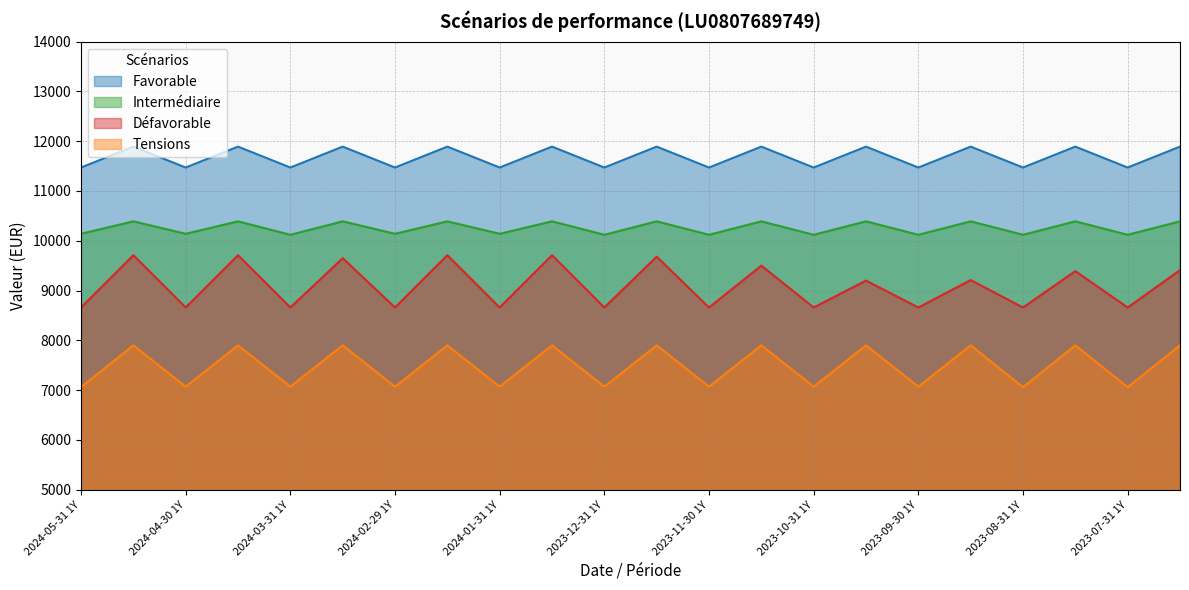

Reading left to right, extract all data points from this chart.

Défavorable: 2024-05-31 1Y=8660	2024-05-31 RHP=9710	2024-04-30 1Y=8660	2024-04-30 RHP=9710	2024-03-31 1Y=8660	2024-03-31 RHP=9650	2024-02-29 1Y=8660	2024-02-29 RHP=9710	2024-01-31 1Y=8660	2024-01-31 RHP=9710	2023-12-31 1Y=8660	2023-12-31 RHP=9680	2023-11-30 1Y=8660	2023-11-30 RHP=9500	2023-10-31 1Y=8660	2023-10-31 RHP=9200	2023-09-30 1Y=8660	2023-09-30 RHP=9210	2023-08-31 1Y=8660	2023-08-31 RHP=9390	2023-07-31 1Y=8660	2023-07-31 RHP=9410
Tensions: 2024-05-31 1Y=7060	2024-05-31 RHP=7900	2024-04-30 1Y=7070	2024-04-30 RHP=7900	2024-03-31 1Y=7070	2024-03-31 RHP=7900	2024-02-29 1Y=7070	2024-02-29 RHP=7900	2024-01-31 1Y=7070	2024-01-31 RHP=7900	2023-12-31 1Y=7070	2023-12-31 RHP=7900	2023-11-30 1Y=7070	2023-11-30 RHP=7900	2023-10-31 1Y=7070	2023-10-31 RHP=7900	2023-09-30 1Y=7070	2023-09-30 RHP=7900	2023-08-31 1Y=7060	2023-08-31 RHP=7900	2023-07-31 1Y=7060	2023-07-31 RHP=7900
Intermédiaire: 2024-05-31 1Y=10140	2024-05-31 RHP=10390	2024-04-30 1Y=10140	2024-04-30 RHP=10390	2024-03-31 1Y=10120	2024-03-31 RHP=10390	2024-02-29 1Y=10140	2024-02-29 RHP=10390	2024-01-31 1Y=10140	2024-01-31 RHP=10390	2023-12-31 1Y=10120	2023-12-31 RHP=10390	2023-11-30 1Y=10120	2023-11-30 RHP=10390	2023-10-31 1Y=10120	2023-10-31 RHP=10390	2023-09-30 1Y=10120	2023-09-30 RHP=10390	2023-08-31 1Y=10120	2023-08-31 RHP=10390	2023-07-31 1Y=10120	2023-07-31 RHP=10390
Favorable: 2024-05-31 1Y=11470	2024-05-31 RHP=11890	2024-04-30 1Y=11470	2024-04-30 RHP=11890	2024-03-31 1Y=11470	2024-03-31 RHP=11890	2024-02-29 1Y=11470	2024-02-29 RHP=11890	2024-01-31 1Y=11470	2024-01-31 RHP=11890	2023-12-31 1Y=11470	2023-12-31 RHP=11890	2023-11-30 1Y=11470	2023-11-30 RHP=11890	2023-10-31 1Y=11470	2023-10-31 RHP=11890	2023-09-30 1Y=11470	2023-09-30 RHP=11890	2023-08-31 1Y=11470	2023-08-31 RHP=11890	2023-07-31 1Y=11470	2023-07-31 RHP=11890